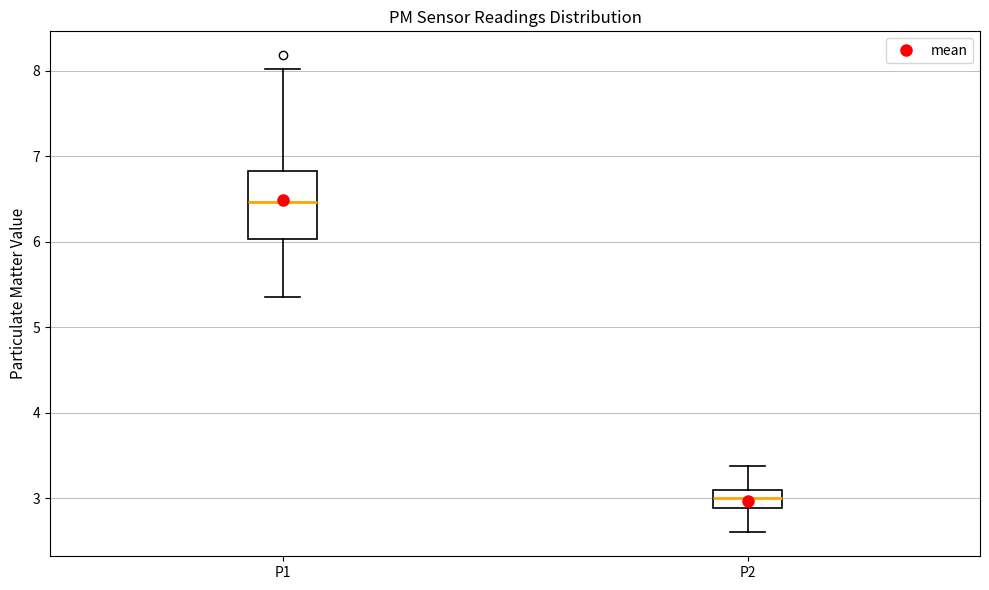

Reading left to right, read every box against the y-axis: the position of its median line, the range the box covers, and the ends of its whiskers. The values are not printed on the chart, so give them approximately, as read against the axis.

P1: median 6.5, box 6.0 to 6.8, whiskers 5.4 to 8.0
P2: median 3.0, box 2.9 to 3.1, whiskers 2.6 to 3.4